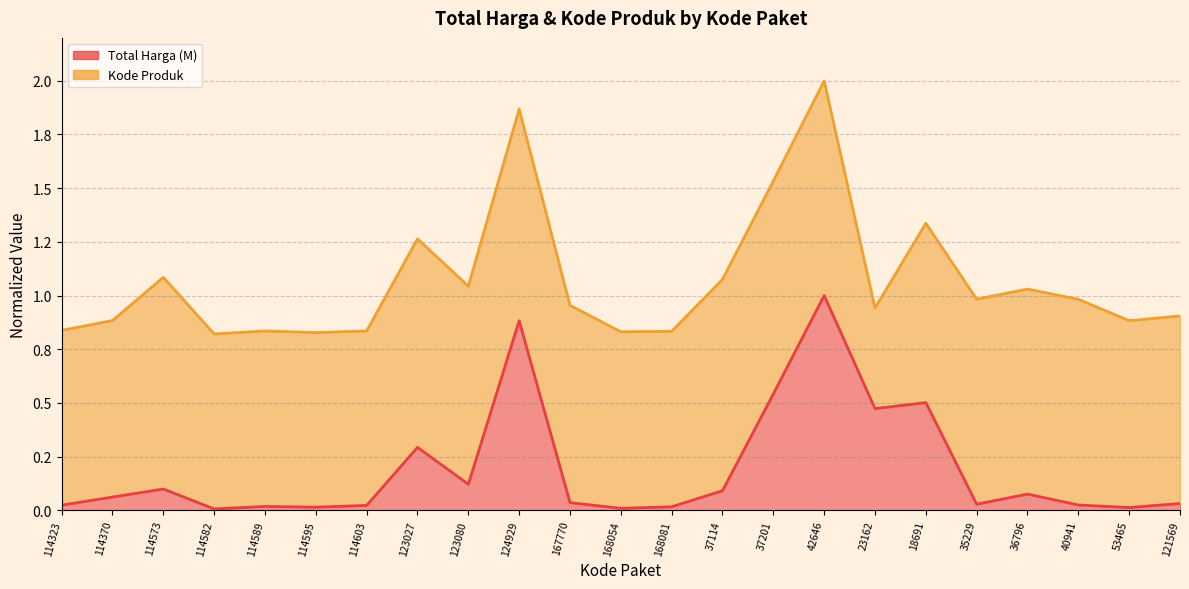

List the labels in order of value, largest first.

42646, 124929, 37201, 18691, 23162, 123027, 123080, 114573, 37114, 36796, 114370, 167770, 121569, 35229, 40941, 114323, 114603, 114589, 168081, 114595, 53465, 168054, 114582